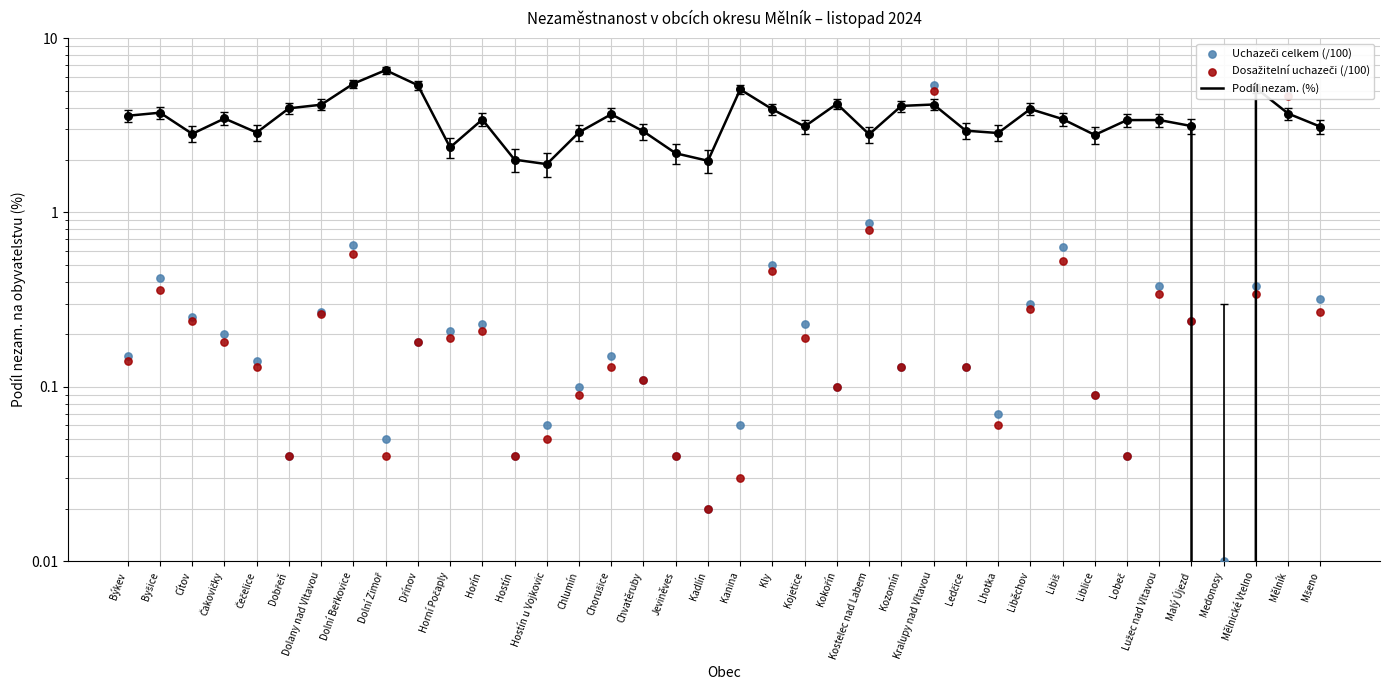

Which series contains the lowest Y value?

Podíl nezam. (%)